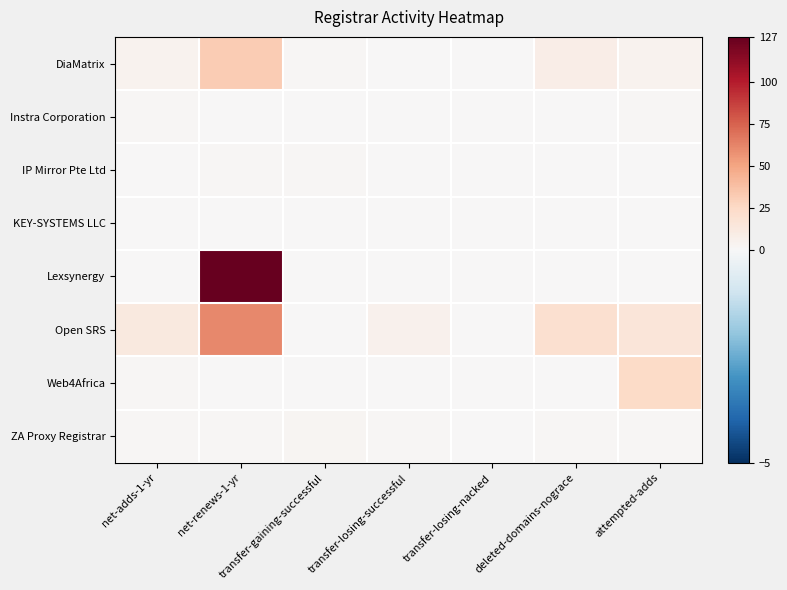

What is the maximum value shown in the chart?

127